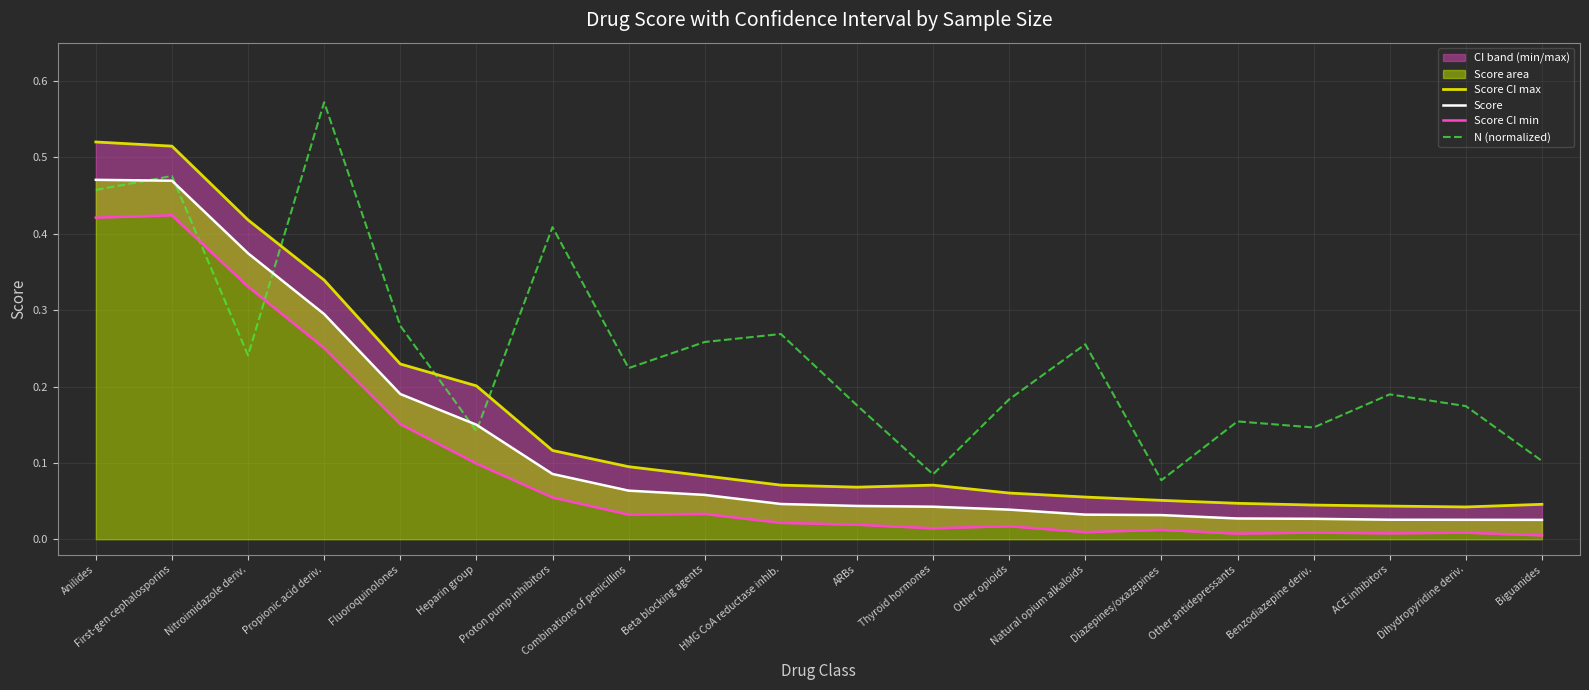

Reading left to right, transcribe all the data shown in this chart.

Score CI max: 0.5	0.5	0.4	0.3	0.2	0.2	0.1	0.1	0.1	0.1	0.1	0.1	0.1	0.1	0.1	0.0	0.0	0.0	0.0	0.0
Score: 0.5	0.5	0.4	0.3	0.2	0.1	0.1	0.1	0.1	0.0	0.0	0.0	0.0	0.0	0.0	0.0	0.0	0.0	0.0	0.0
Score CI min: 0.4	0.4	0.3	0.3	0.2	0.1	0.1	0.0	0.0	0.0	0.0	0.0	0.0	0.0	0.0	0.0	0.0	0.0	0.0	0.0
N (normalized): 0.5	0.5	0.2	0.6	0.3	0.1	0.4	0.2	0.3	0.3	0.2	0.1	0.2	0.3	0.1	0.2	0.1	0.2	0.2	0.1